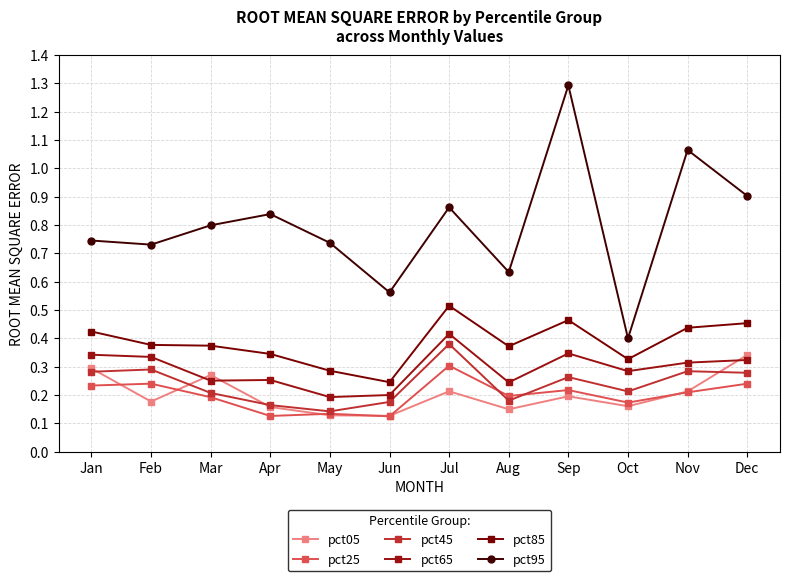

How many series are shown in this chart?

6